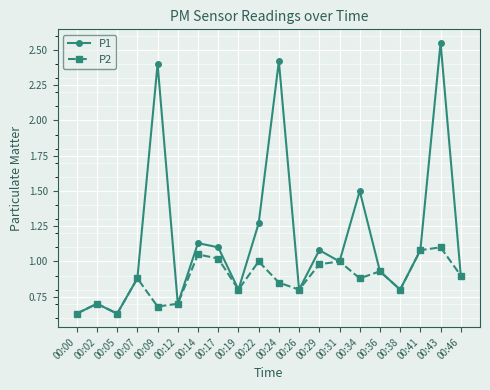

What is the spread (max minus min) of values at 00:14?

0.1